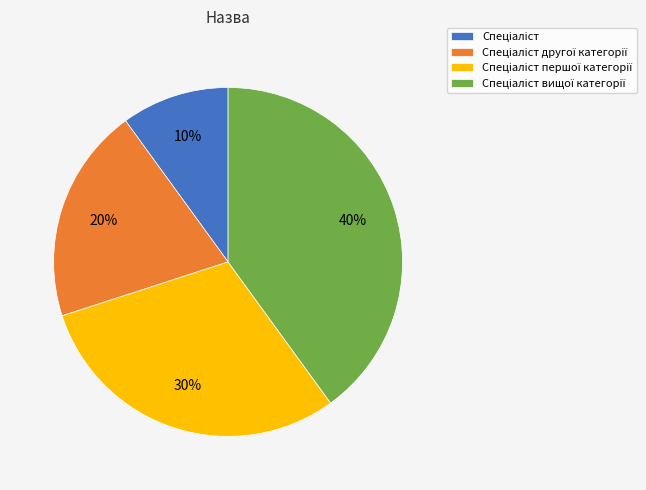

Is there a majority slice in this chart?

No